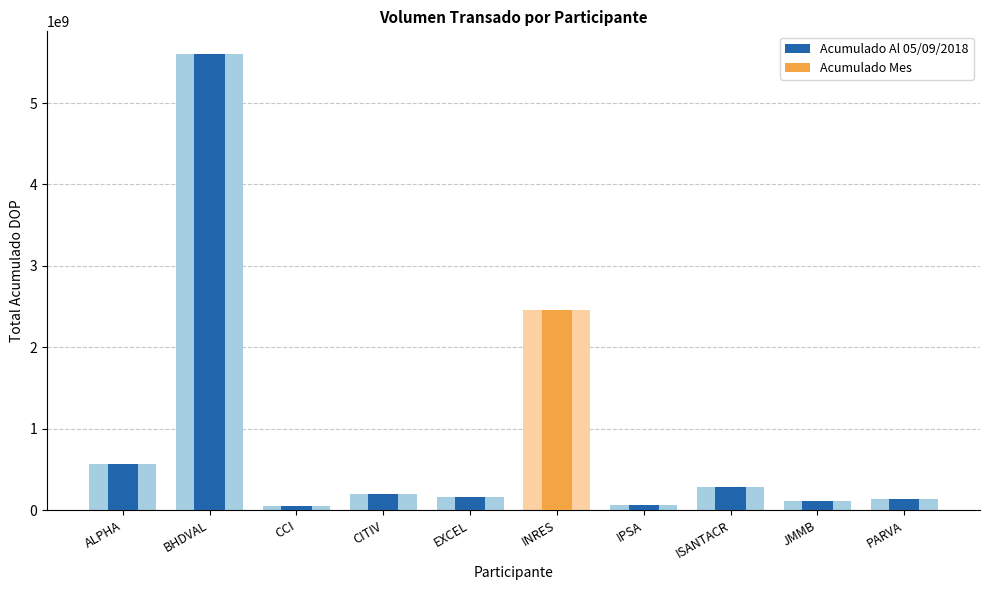

What are all the series names shown in the legend?

Acumulado Al 05/09/2018, Acumulado Mes